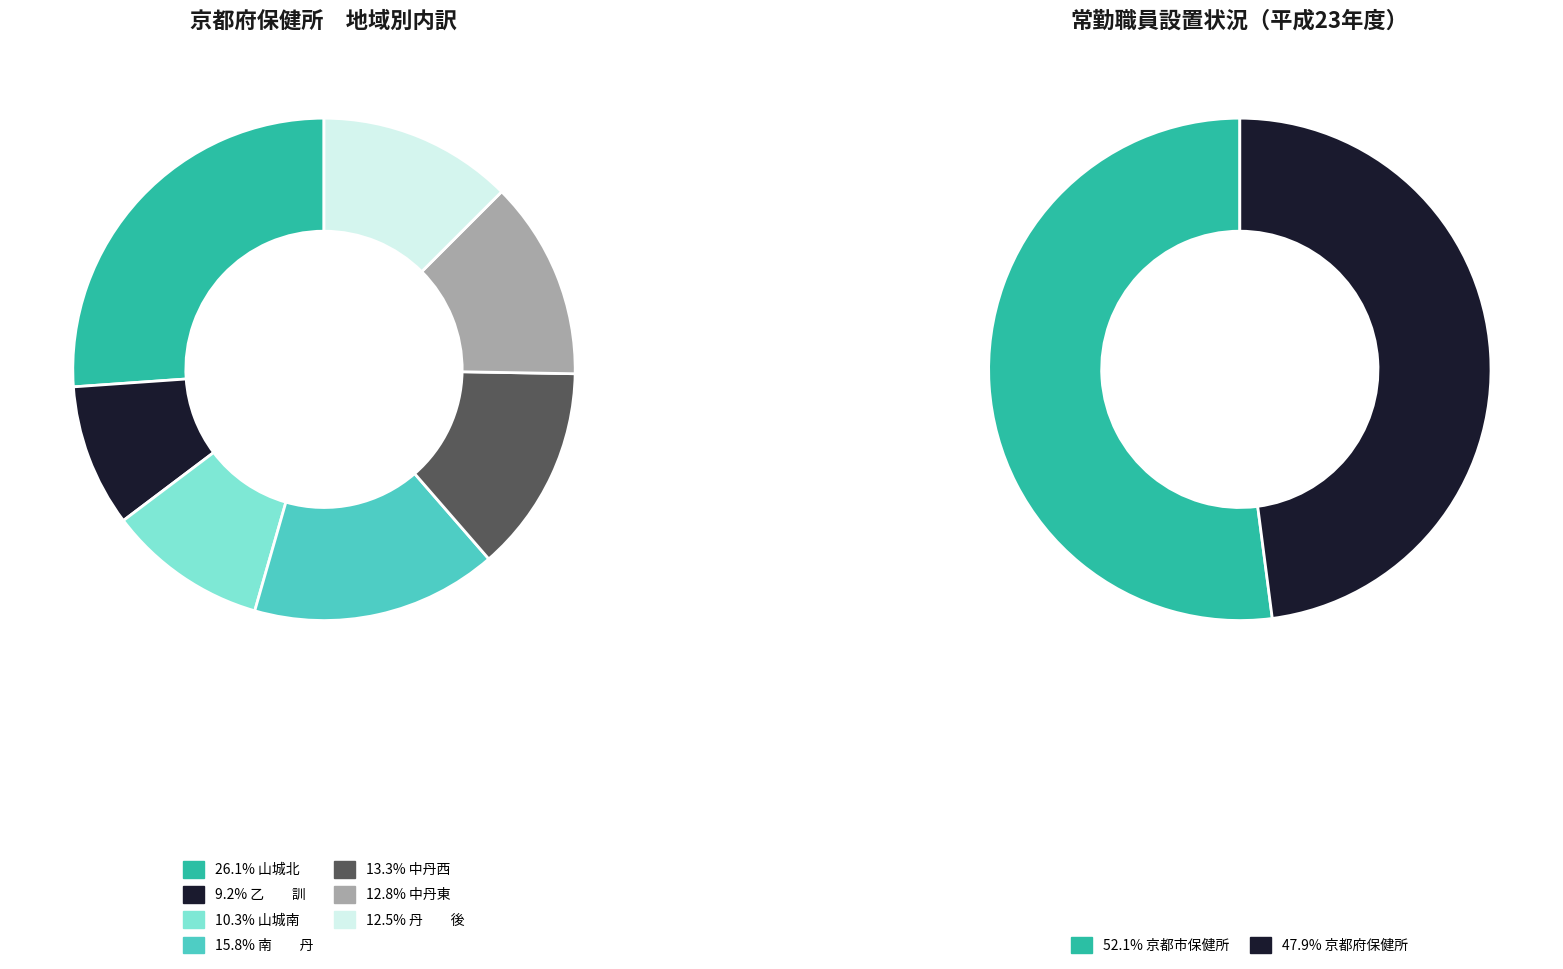

Between 南　　丹 and 京都市保健所, which is larger?

京都市保健所